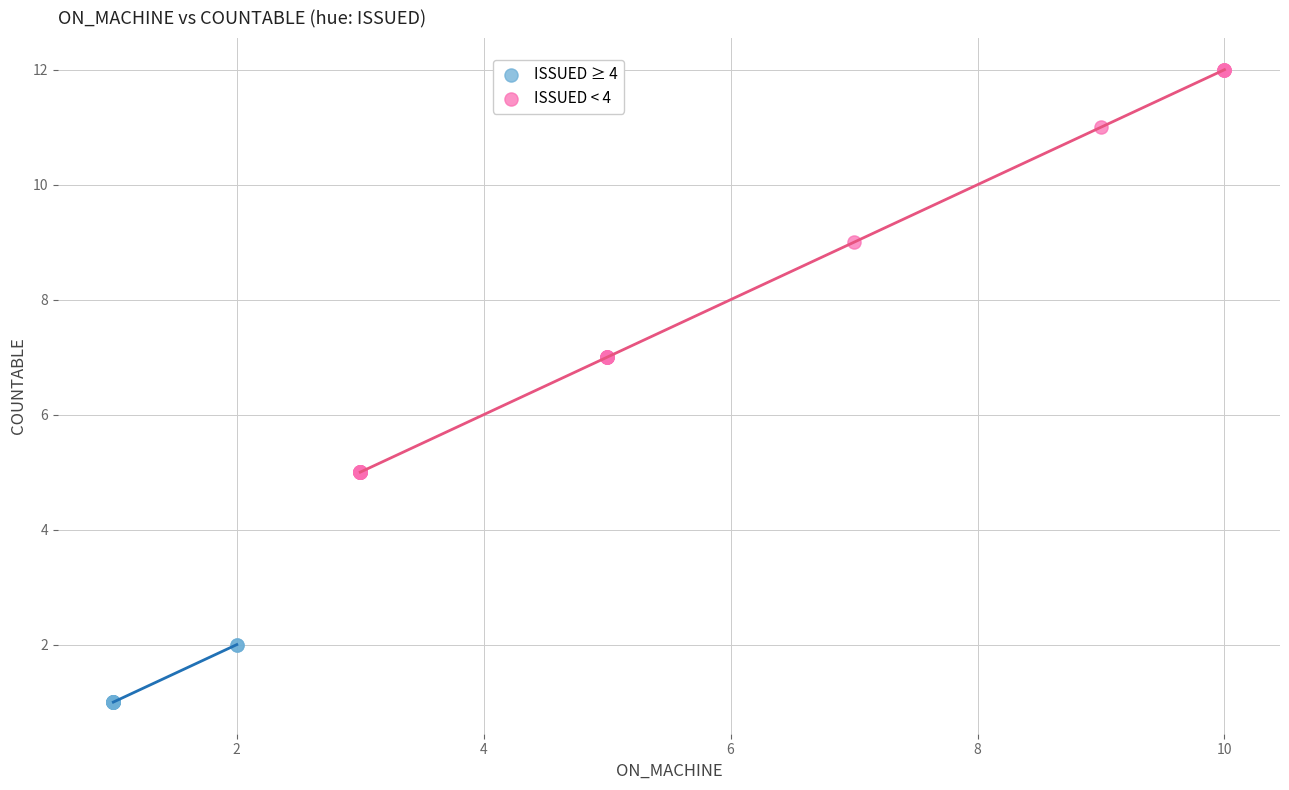

Which series reaches the minimum Y coordinate?

ISSUED ≥ 4